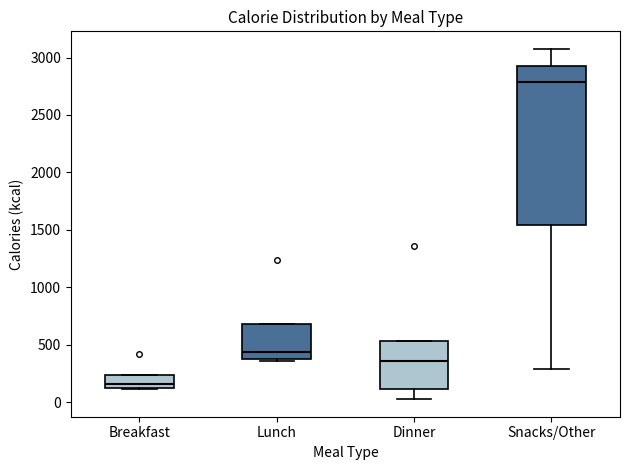

Reading left to right, transcribe this box plot: for each box, give where its median line is, the range the box spans, and where its two whiskers end, as read against the y-axis. The values are not printed on the chart, so give them approximately, as read against the axis.

Breakfast: median 150 (just above the box's lower edge), box 150 to 250, whiskers 100 to 250
Lunch: median 450, box 350 to 700, whiskers 350 (just below the box's lower edge) to 700
Dinner: median 350, box 100 to 550, whiskers 50 to 550
Snacks/Other: median 2800, box 1550 to 2950, whiskers 300 to 3100